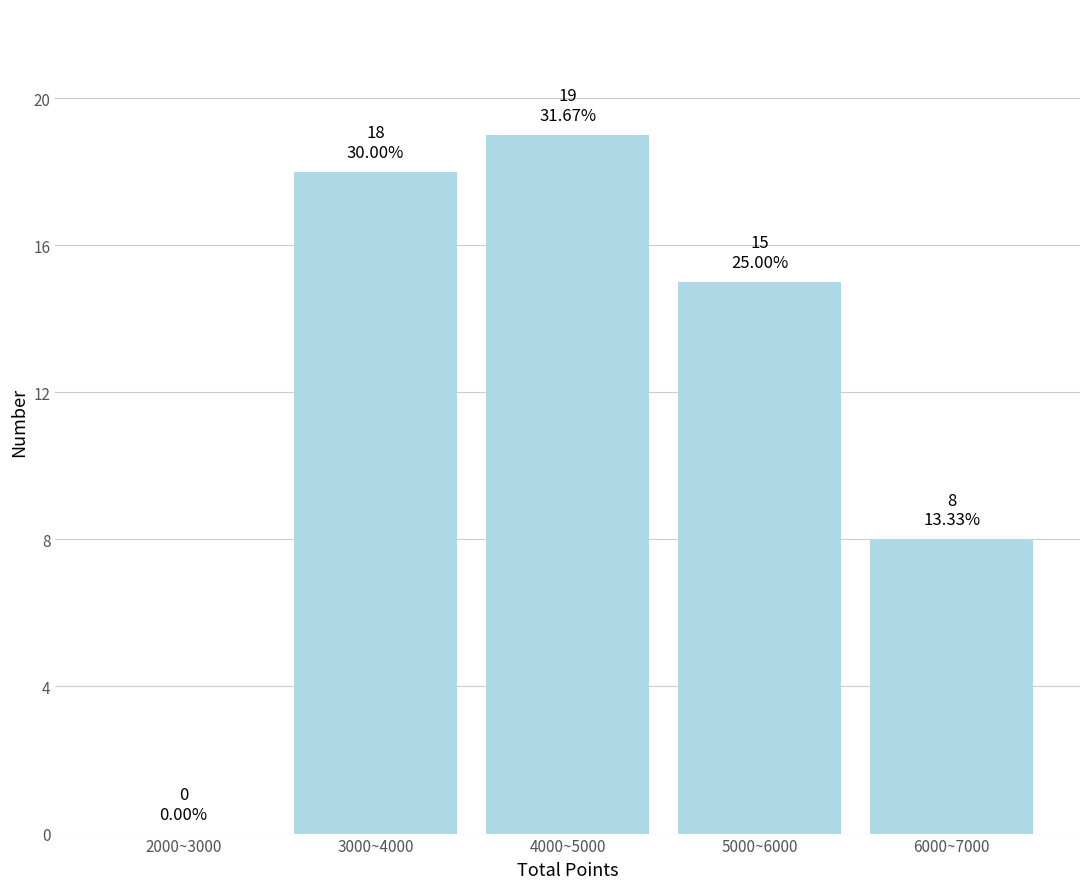

Reading left to right, transcribe all the data shown in this chart.

2000~3000=0	3000~4000=18	4000~5000=19	5000~6000=15	6000~7000=8